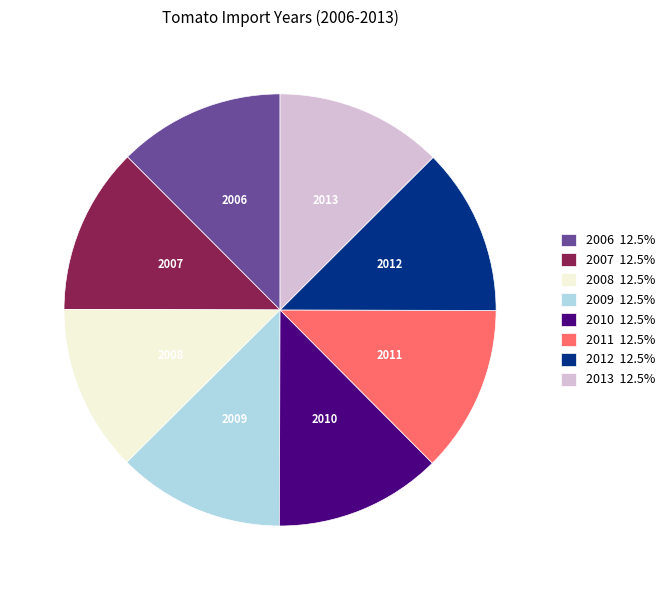

Approximately how many times larger is the value at 2008 compared to 2013?

1.0